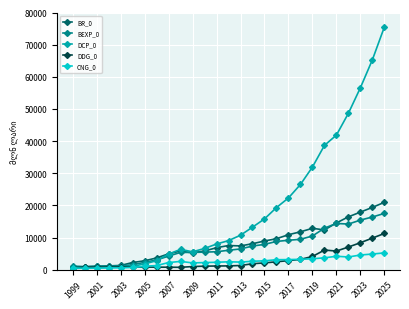

Does the chart have visible grid lines?

Yes